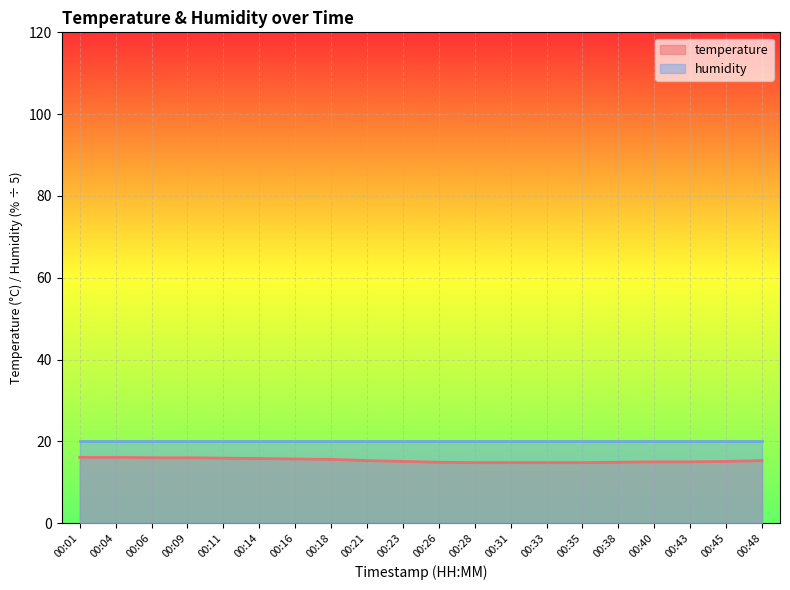

Is it true that the value at 00:18 is 10.3?

False